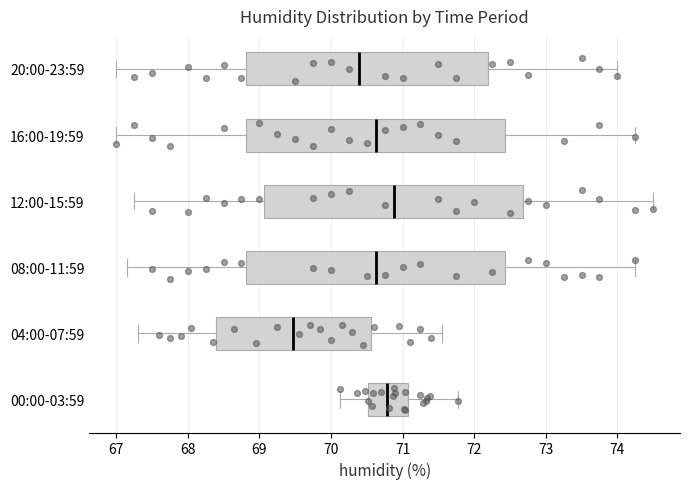

Reading bottom to top, read every box against the x-axis: the position of its median line, the range the box covers, and the ends of its whiskers. The values are not printed on the chart, so give them approximately, as read against the axis.

00:00-03:59: median 70.8, box 70.5 to 71.1, whiskers 70.1 to 71.8
04:00-07:59: median 69.5, box 68.4 to 70.6, whiskers 67.3 to 71.6
08:00-11:59: median 70.6, box 68.8 to 72.4, whiskers 67.2 to 74.3
12:00-15:59: median 70.9, box 69.1 to 72.7, whiskers 67.3 to 74.5
16:00-19:59: median 70.6, box 68.8 to 72.4, whiskers 67.0 to 74.3
20:00-23:59: median 70.4, box 68.8 to 72.2, whiskers 67.0 to 74.0